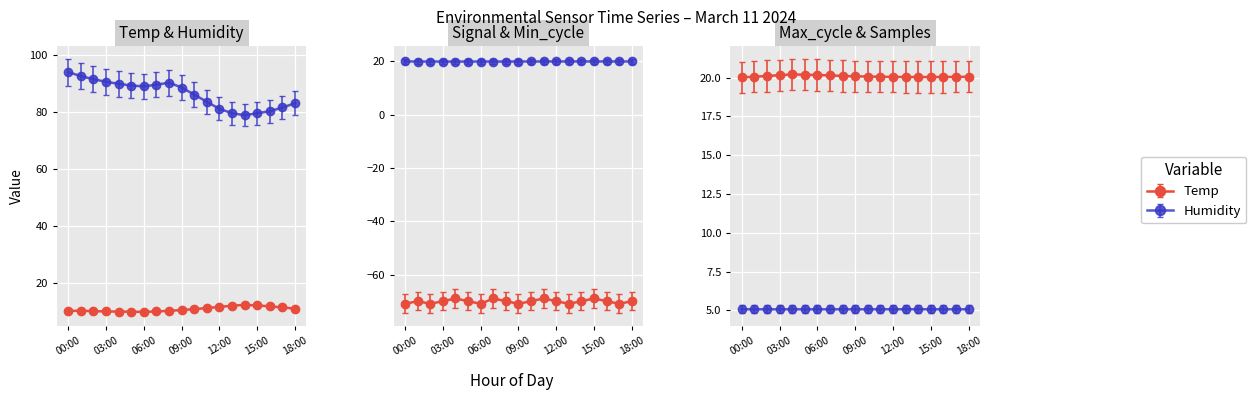

List the series in order of their peak value, lowest first.

Signal, Samples, Temp, Min_cycle, Max_cycle, Humidity